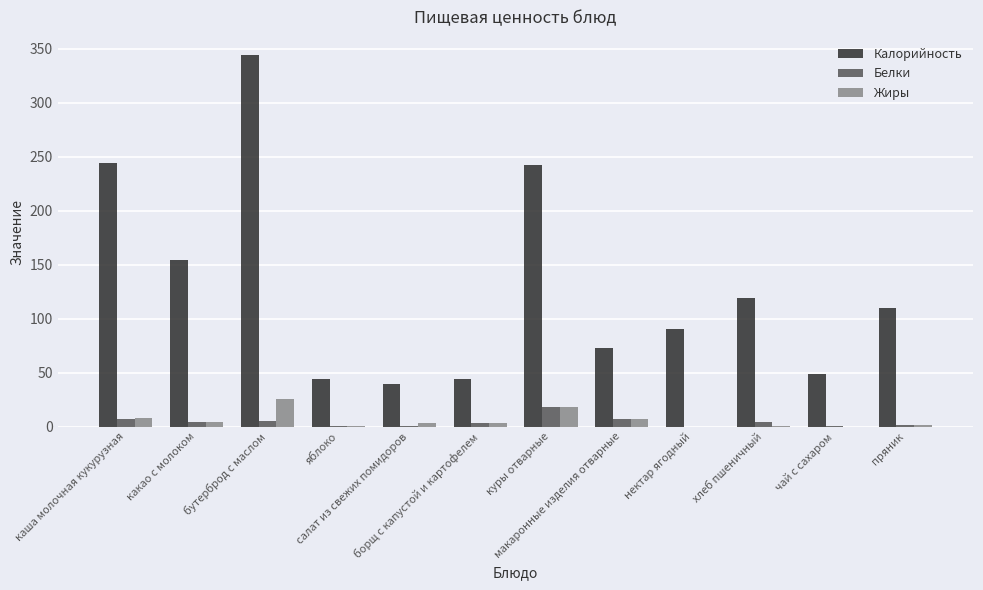

Count the number of categories in the chart.

12